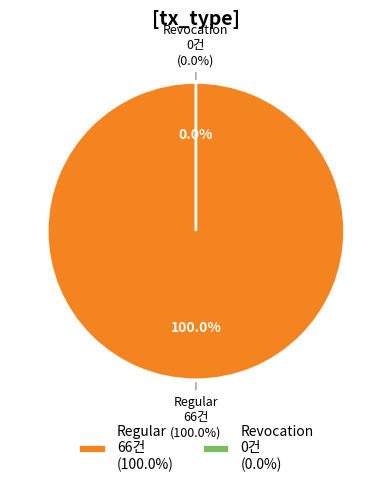

What percentage is NOT represented by Revocation?

100.0%